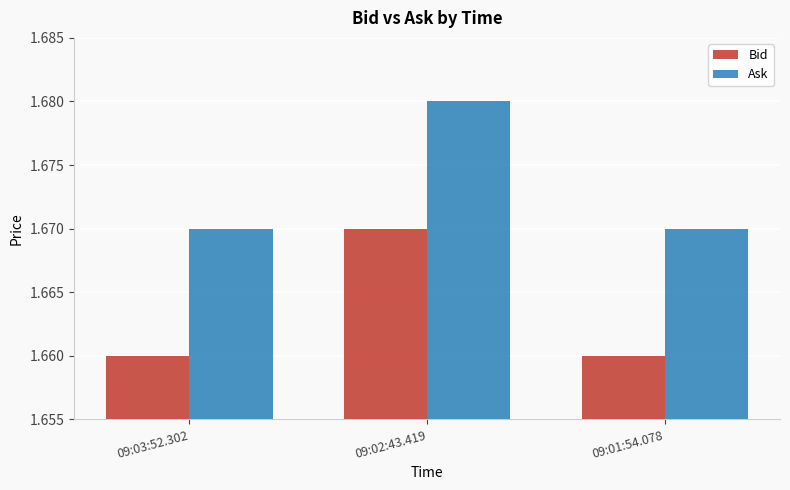

How many groups of bars are there?

3